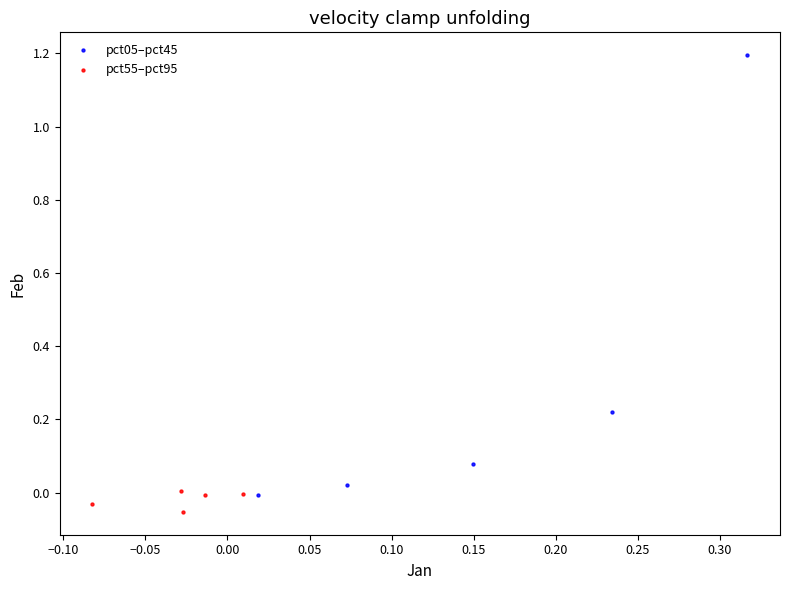

What are all the series names shown in the legend?

pct05–pct45, pct55–pct95